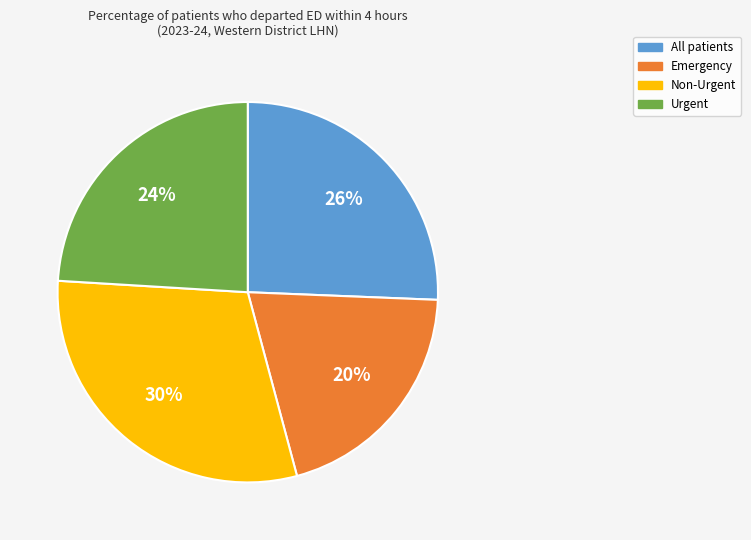

Approximately how many times larger is the value at Emergency compared to Non-Urgent?

0.7